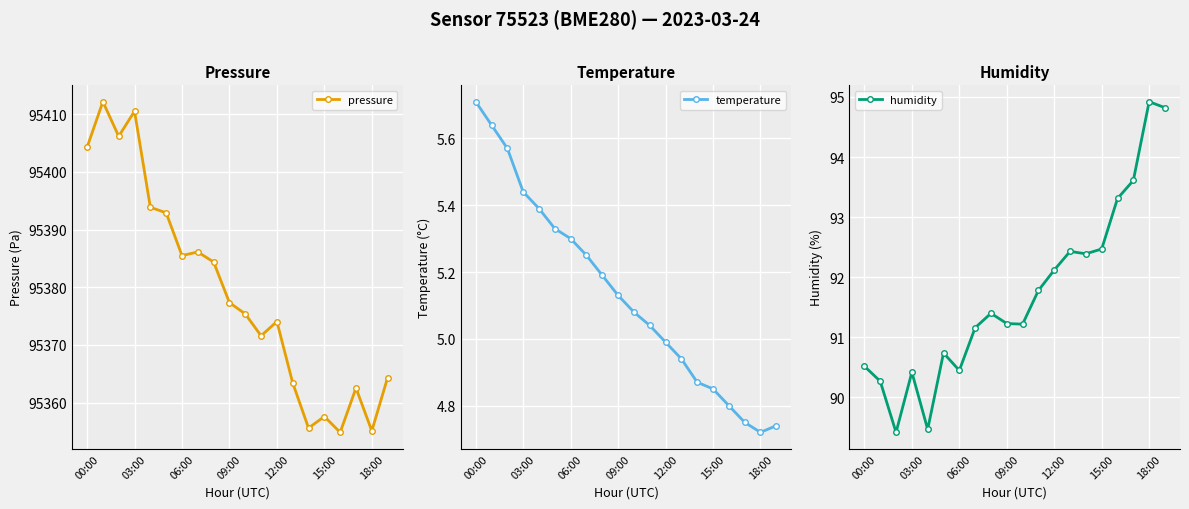

The pressure series shows 57627.3 at 06:00. True or false?

False